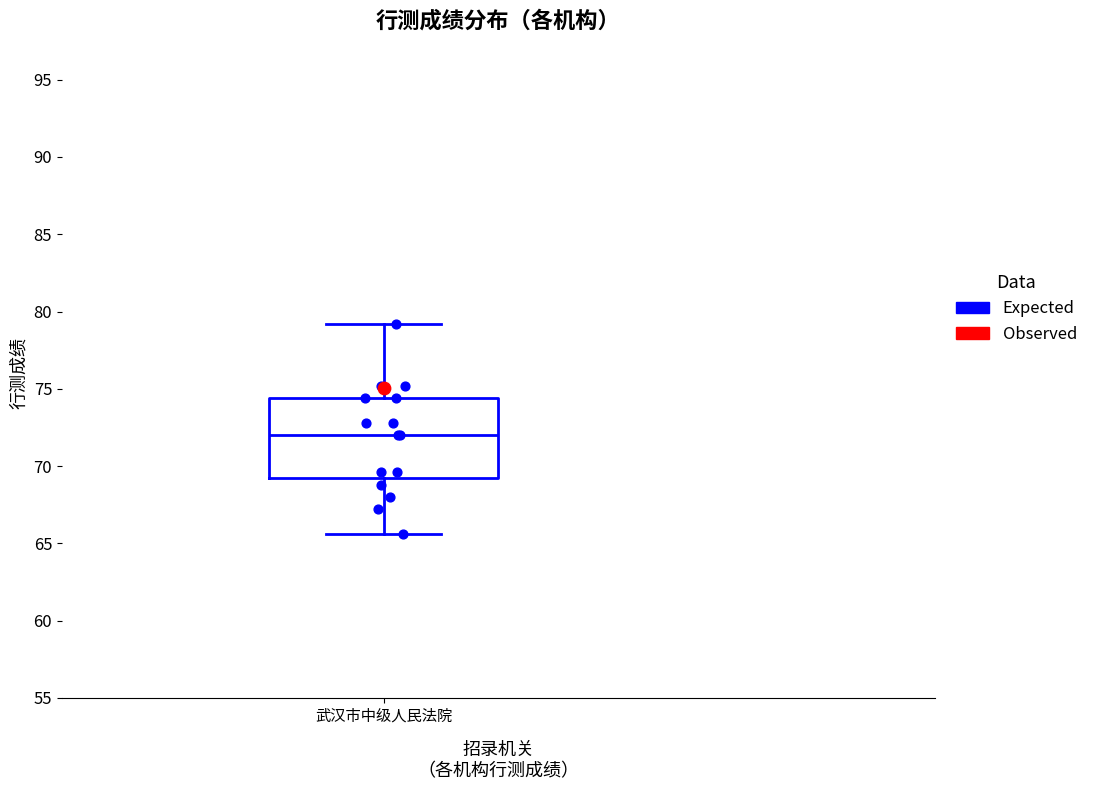

Transcribe this box plot: give where the median line is, the range the box spans, and where the two whiskers end, as read against the y-axis. The values are not printed on the chart, so give them approximately, as read against the axis.

median 72.0, box 69.0 to 74.5, whiskers 65.5 to 79.0